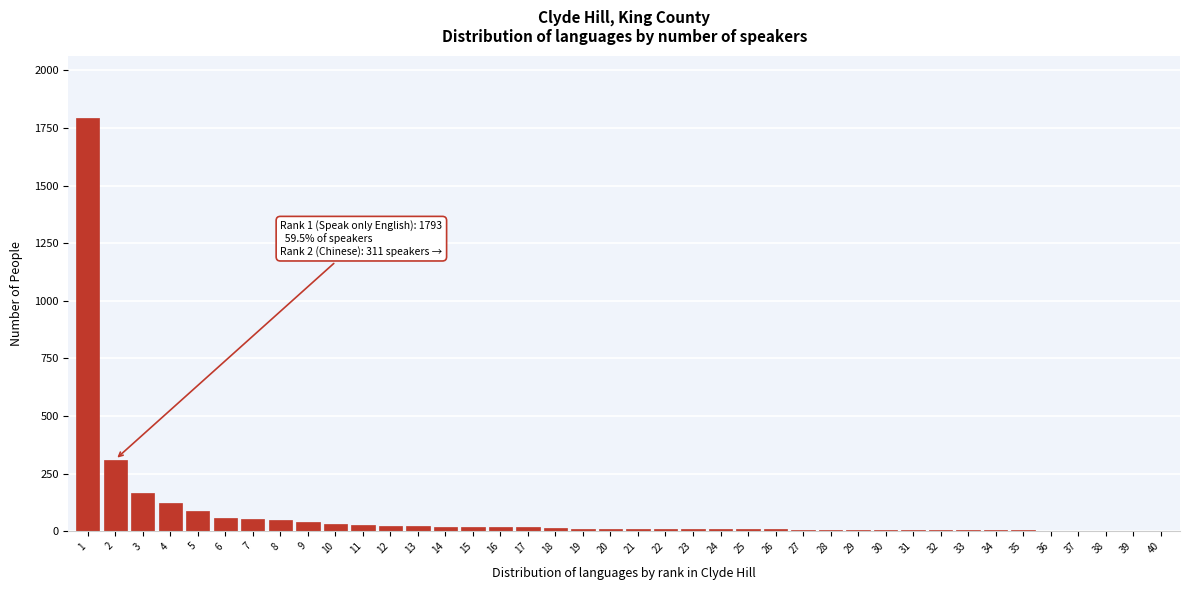

What is the greatest value displayed?

1793.4